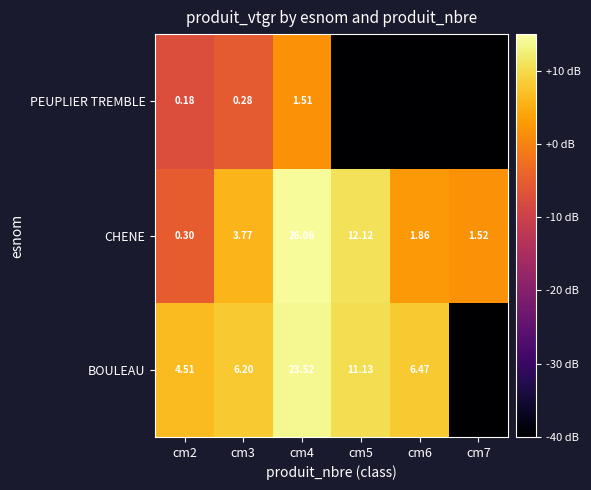

Is the value of CHENE at cm4 greater than the value of BOULEAU at cm3?

Yes